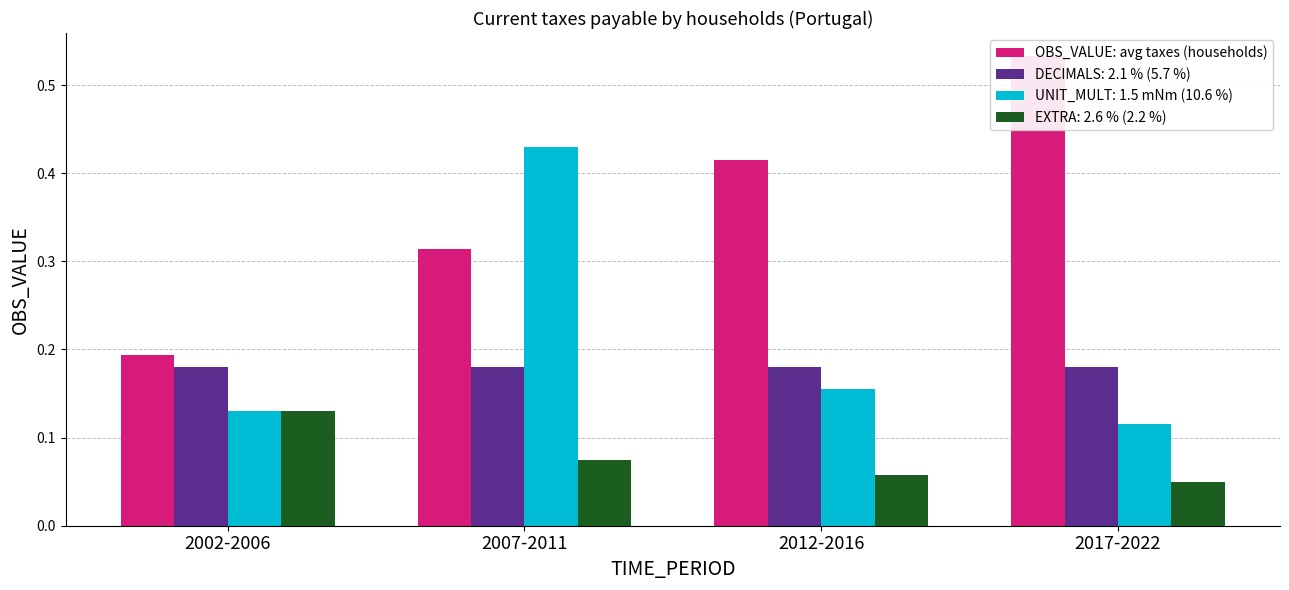

List the labels in order of value, largest first.

2017-2022, 2012-2016, 2007-2011, 2002-2006